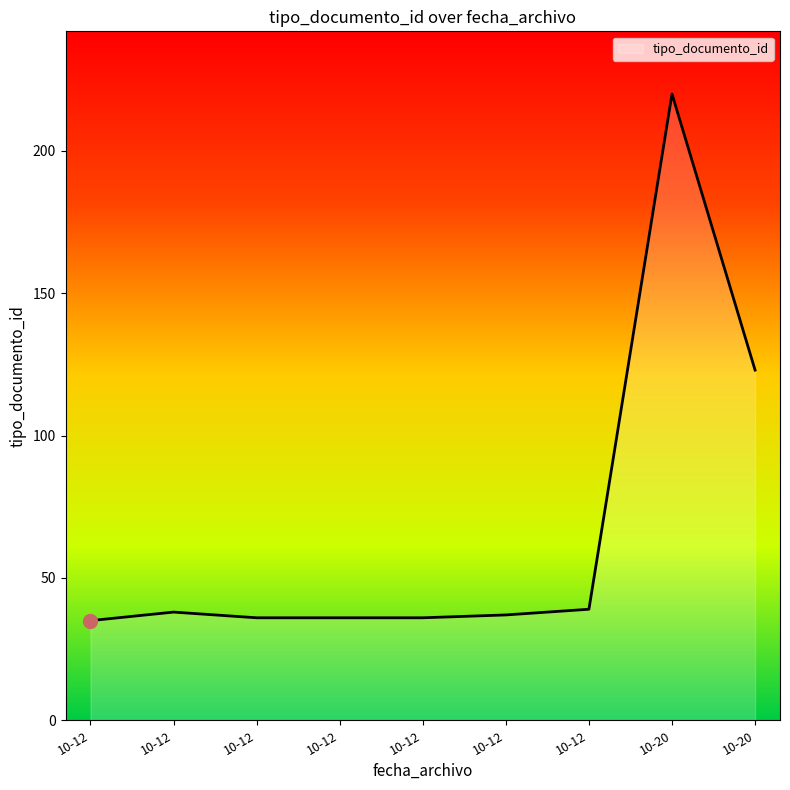

Does the chart display data point markers on the line(s)?

No